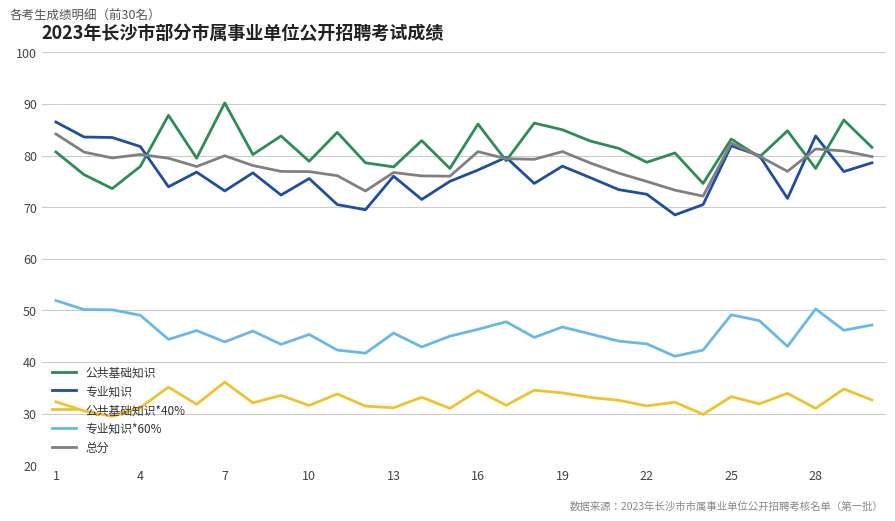

What is the greatest value displayed?

90.2